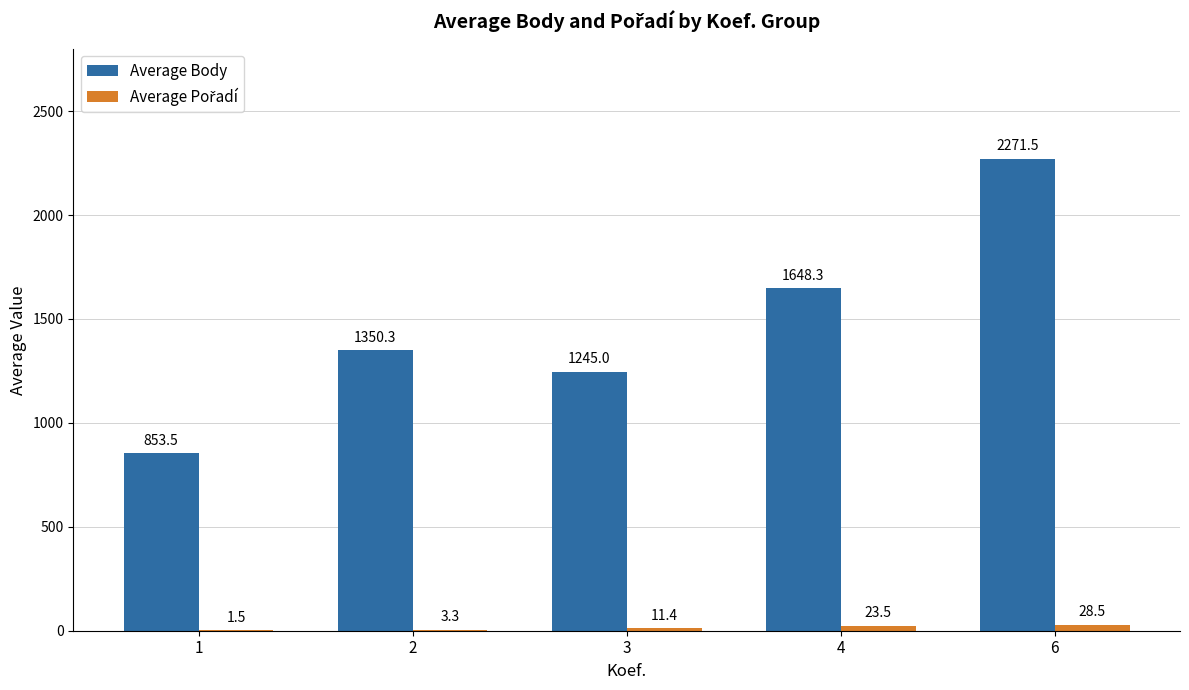

Which category has the highest value across all series?

6